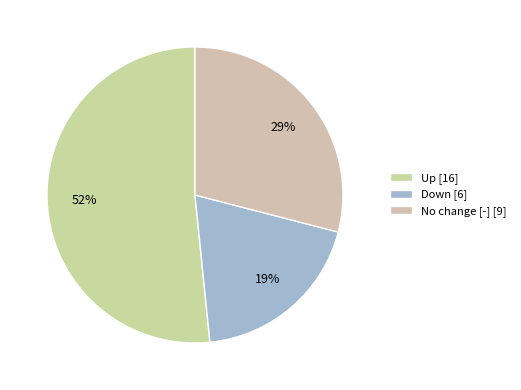

How many slices are in this pie chart?

3